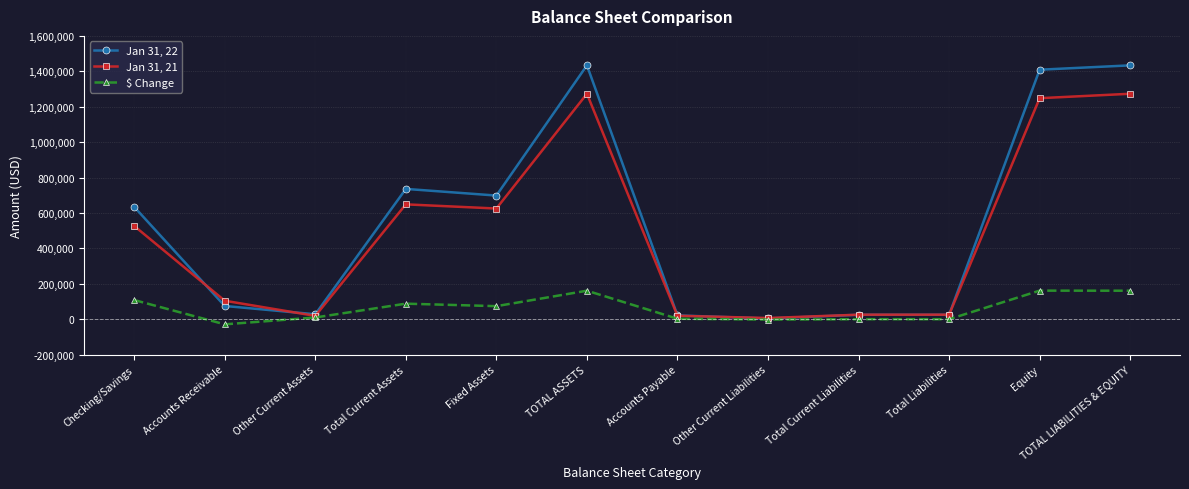

Is the value of $ Change at Accounts Receivable greater than the value of Jan 31, 21 at Total Liabilities?

No